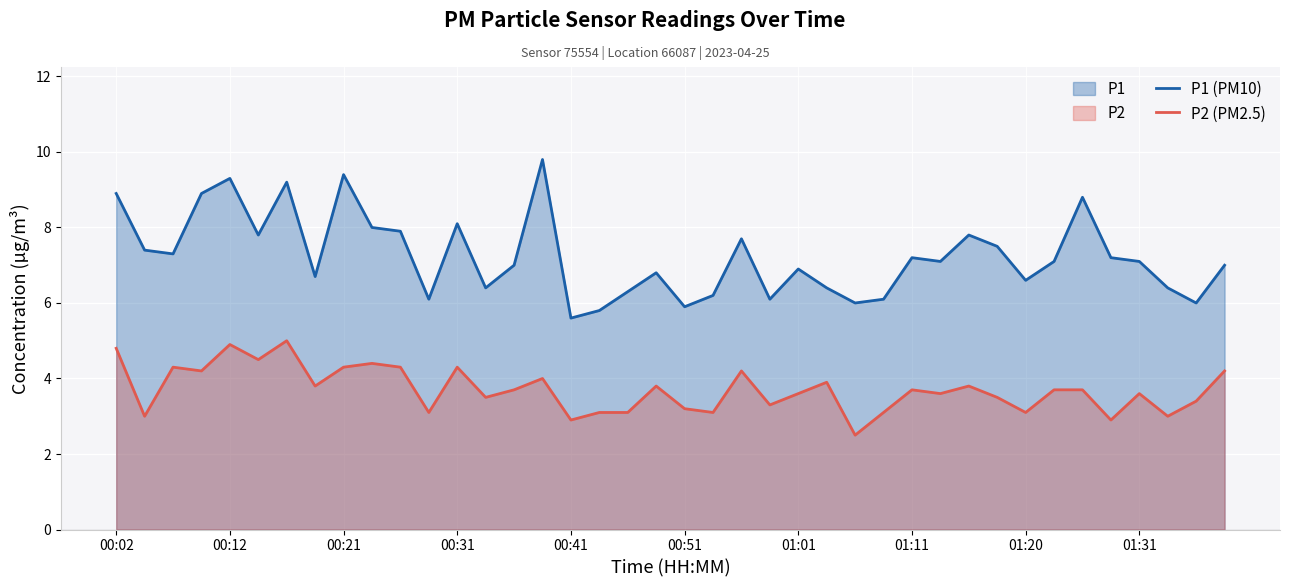

How many interior local peaks does the P2 (PM2.5) series have?

12